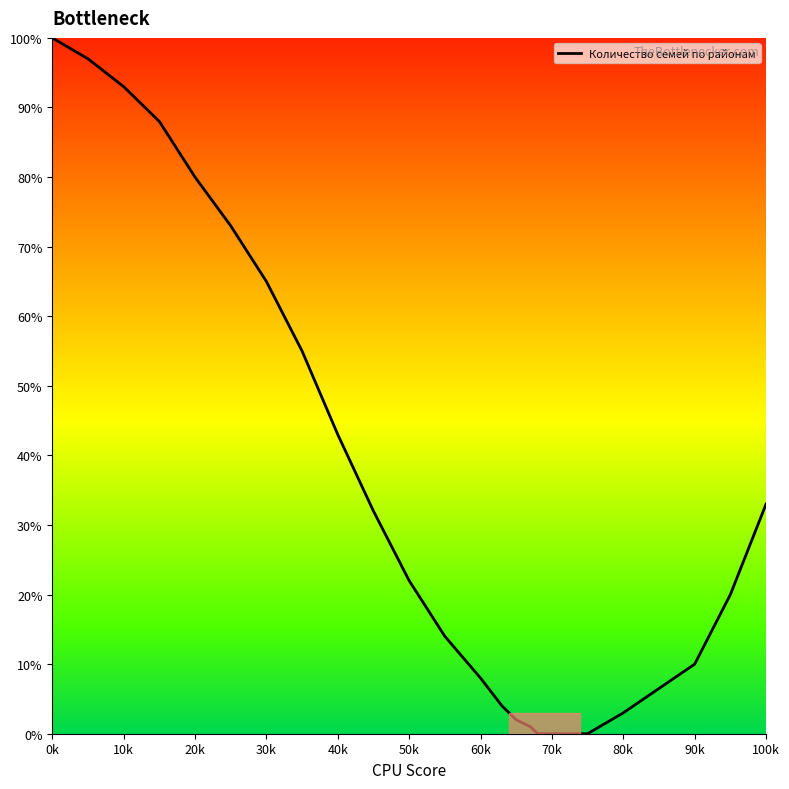

What is the greatest value displayed?

100